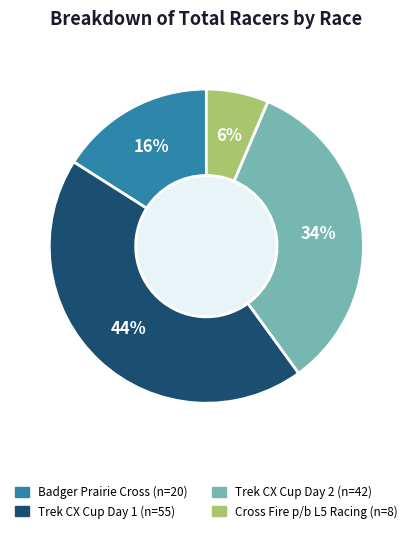

Combined, do Trek CX Cup Day 2 and Trek CX Cup Day 1 account for over 50%?

Yes